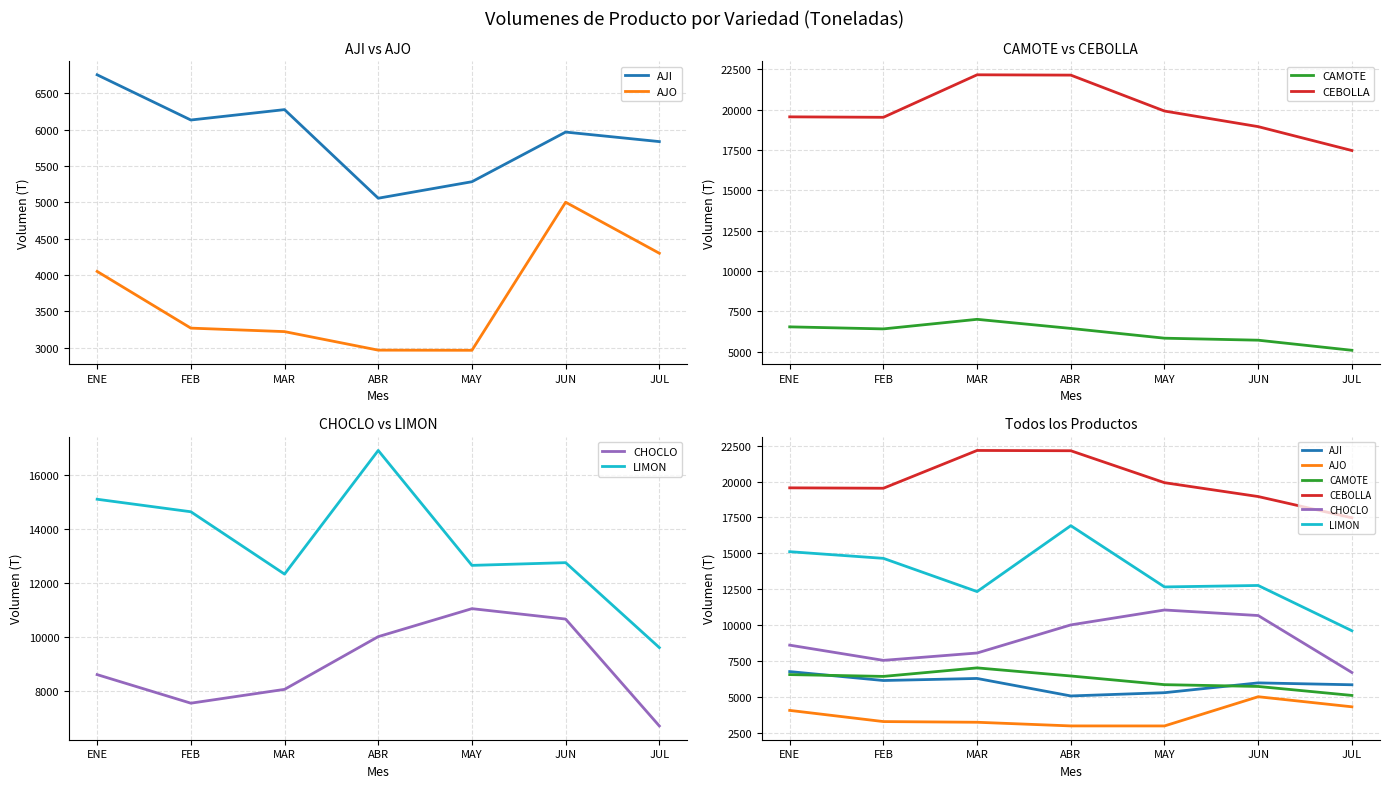

What position from the right is MAR?

5